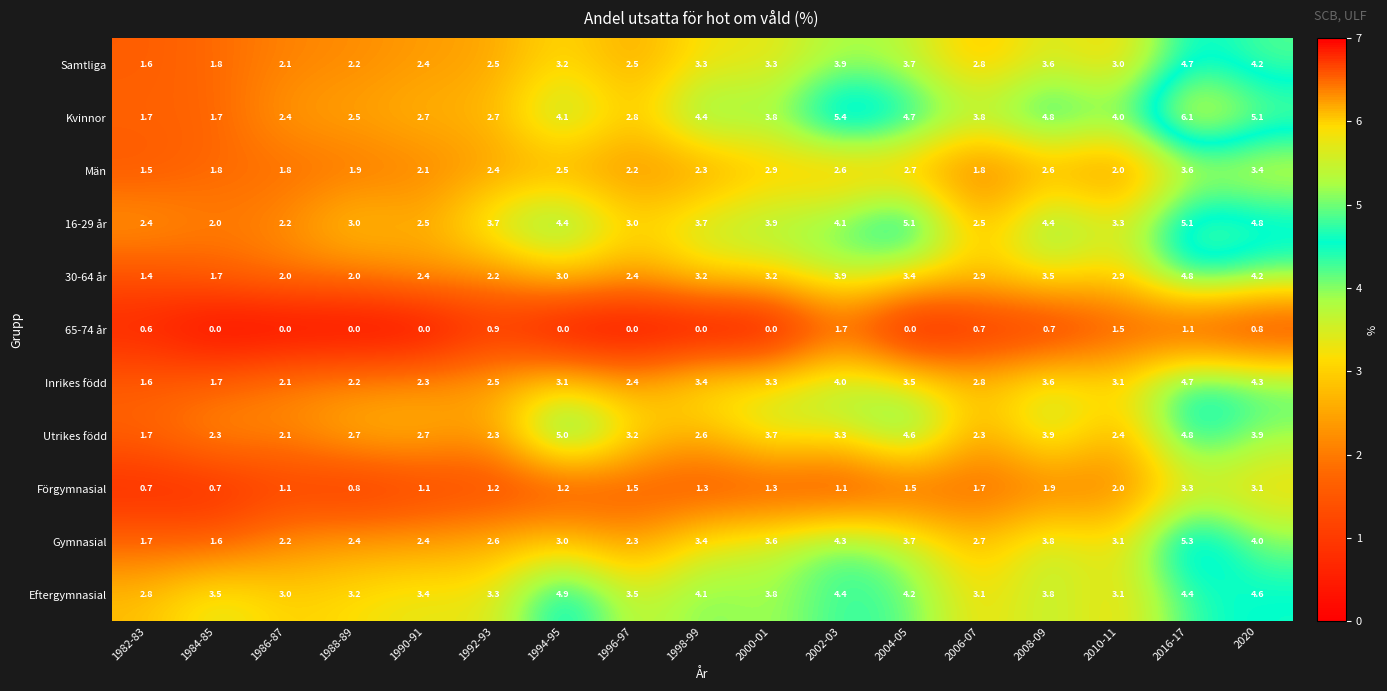

What is the highest value of the 30-64 år series?

4.8